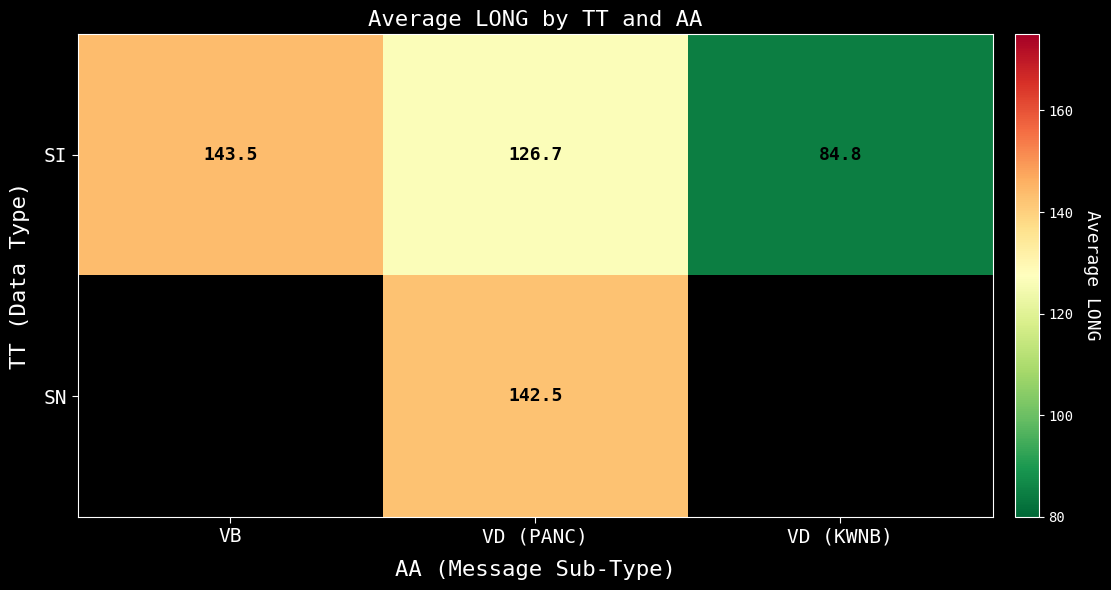

What is the smallest value displayed?

84.8